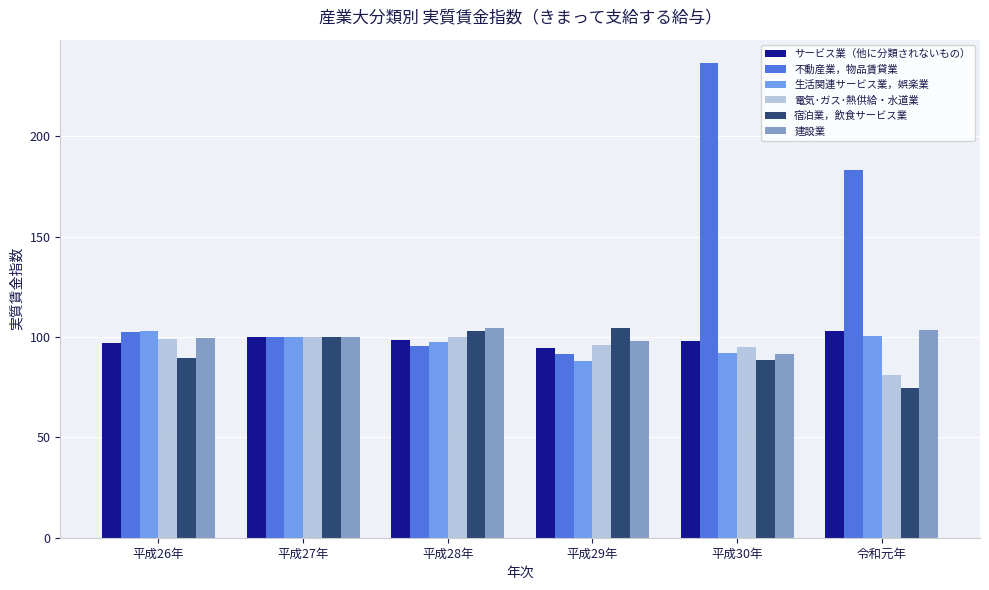

How many bars are there in total?

36